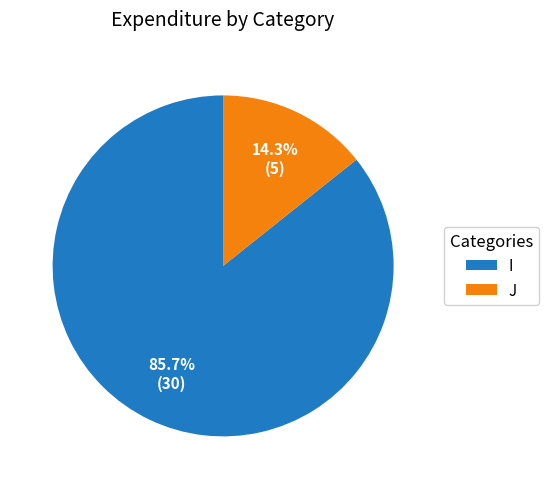

Is there a majority slice in this chart?

Yes